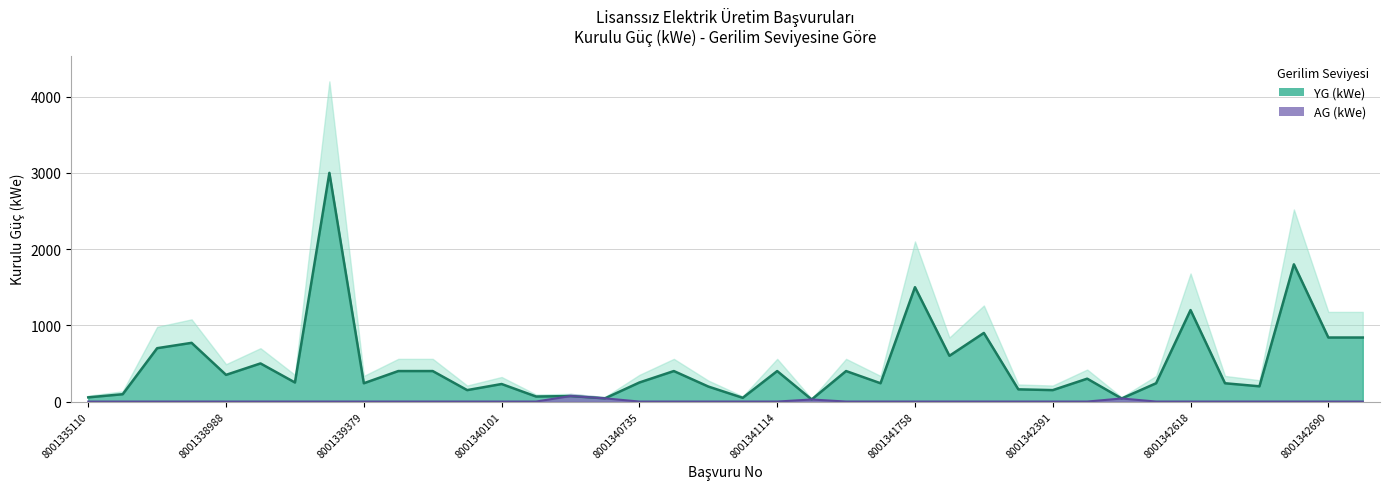

Rank the series by their average value, from lowest to highest.

AG (kWe), YG (kWe)